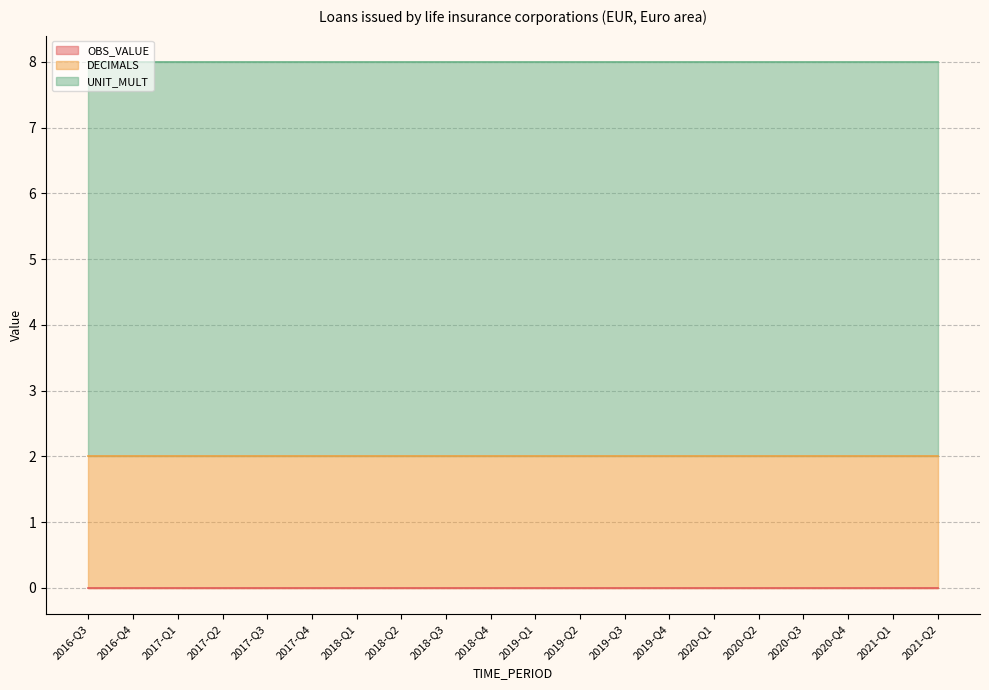

Does the chart display data point markers on the line(s)?

No